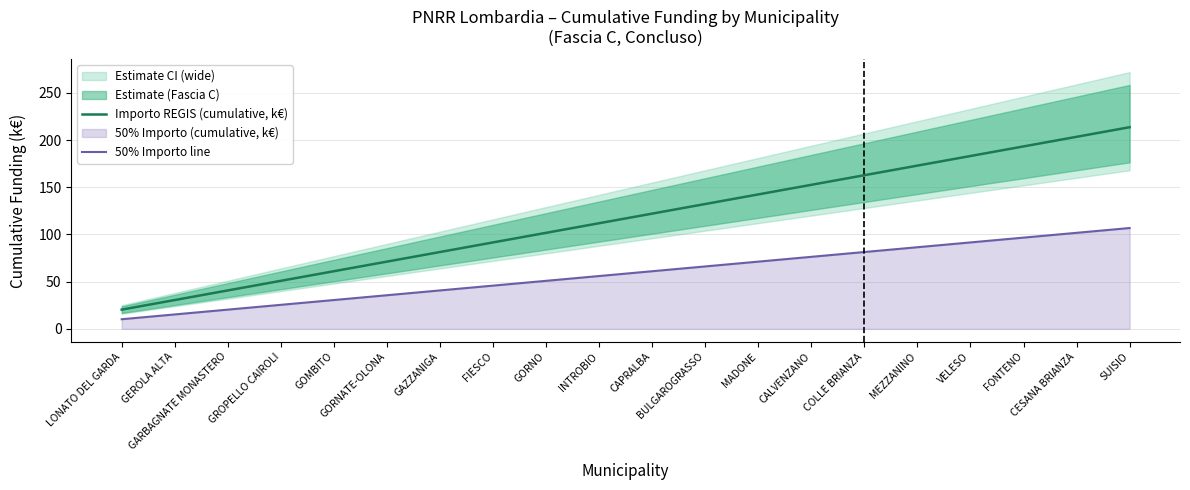

True or false: 50% Importo line and Importo REGIS (cumulative, k€) cross at least once.

False